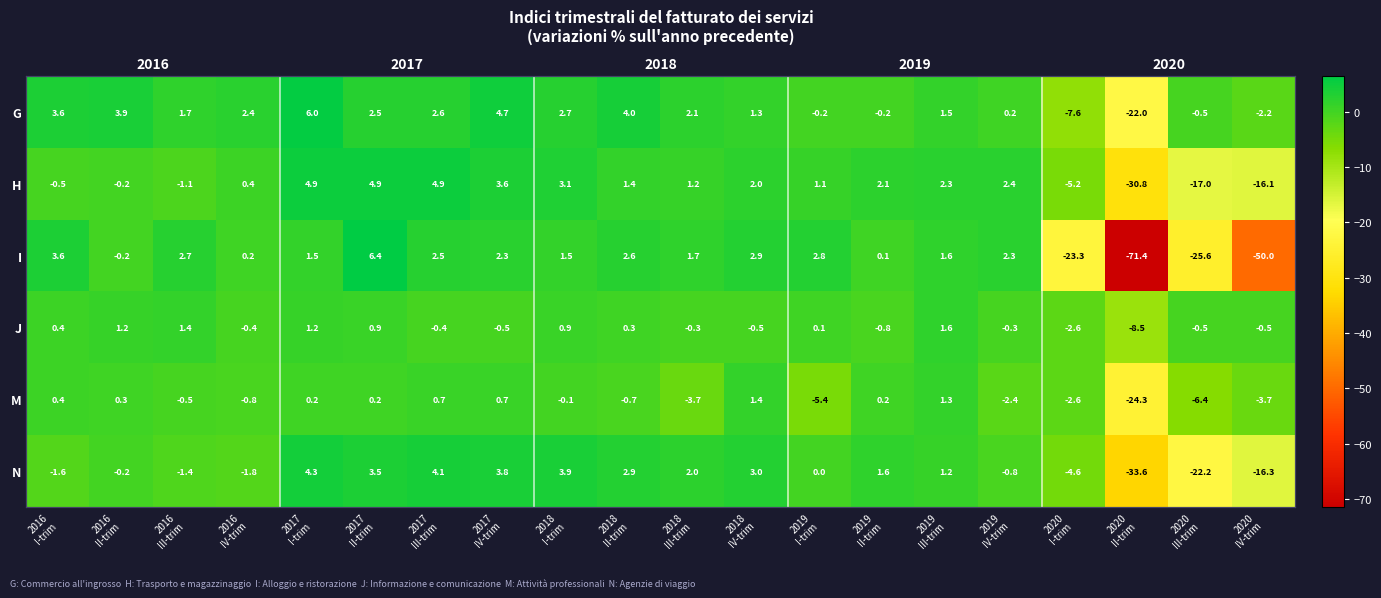

At which label is I closest to -32?

2020 III-trim